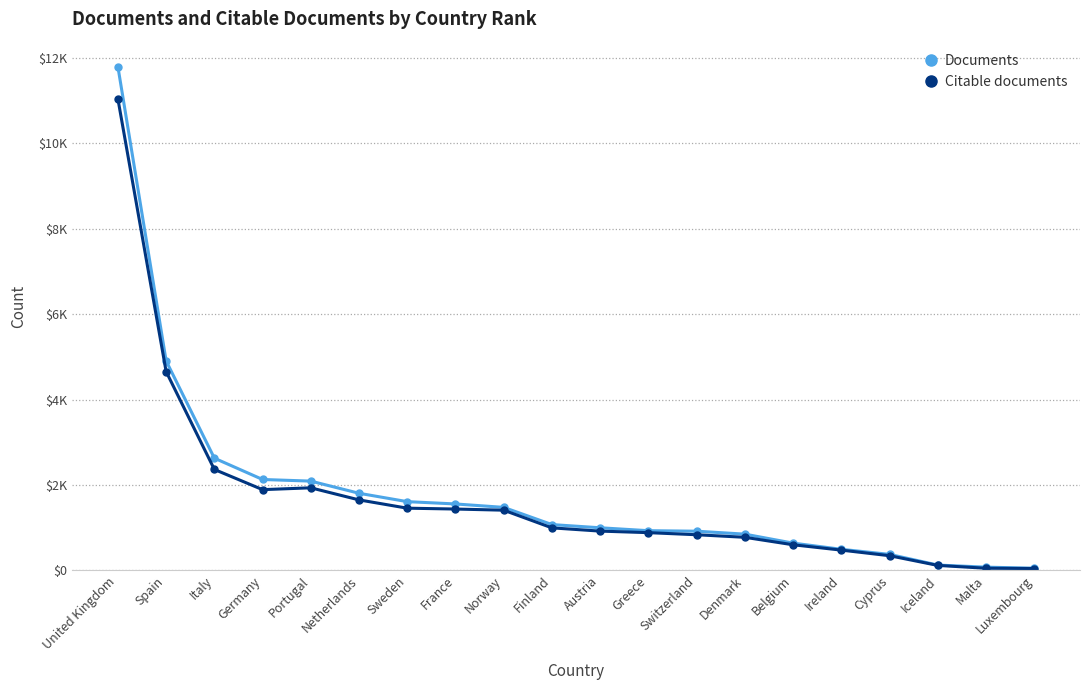

What are all the series names shown in the legend?

Documents, Citable documents